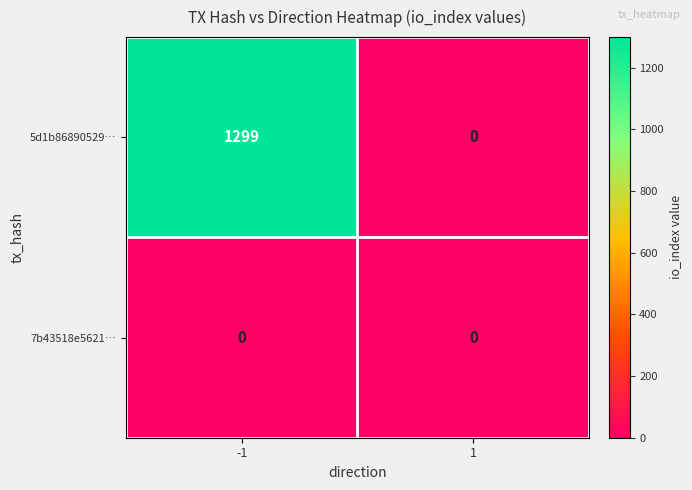

List the series in order of their peak value, lowest first.

7b43518e5621…, 5d1b86890529…